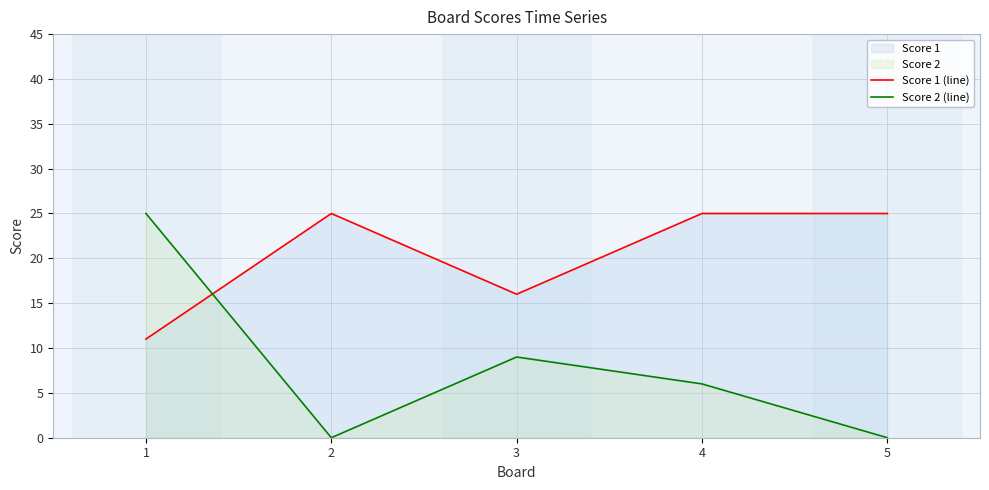

What is the sum of the Score 1 (line) values at 1 and 4?

36